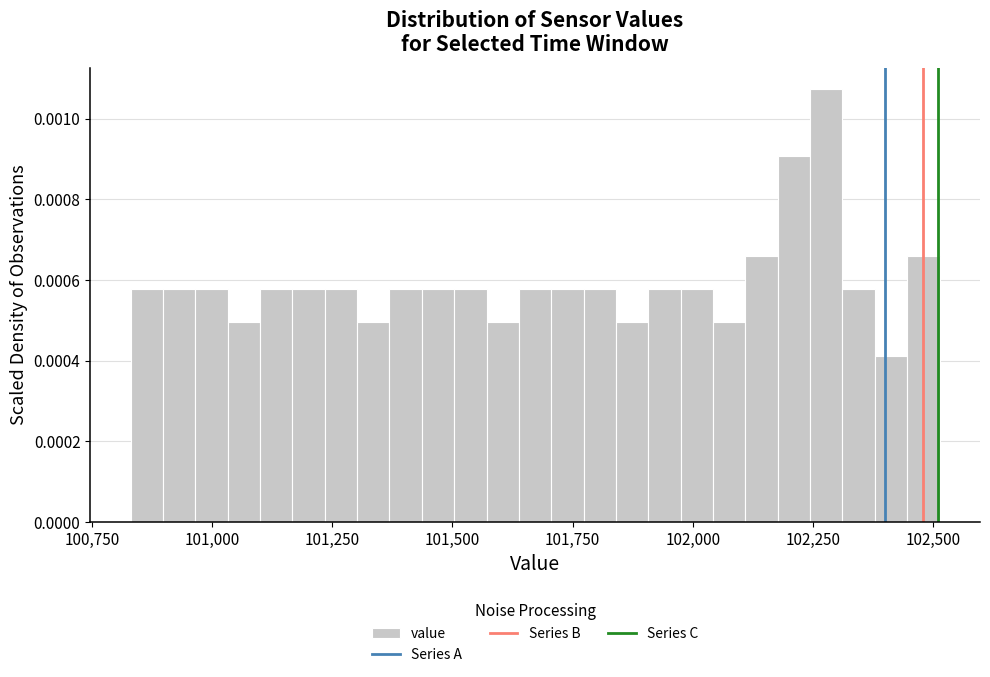

Around what value on the x-axis is the tallest bar? Give the approximate position of its centre, as read against the axis.

102300